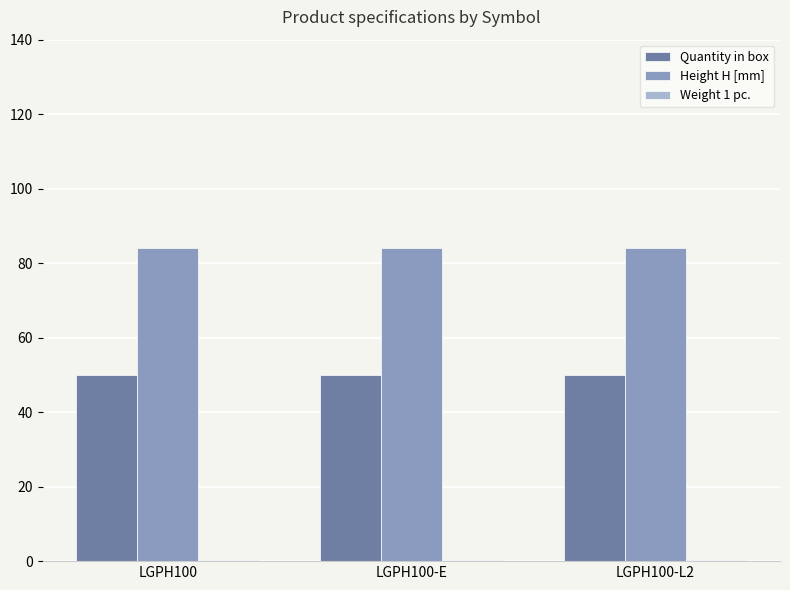

Is the value of Height H [mm] at LGPH100-E greater than the value of Quantity in box at LGPH100-E?

Yes